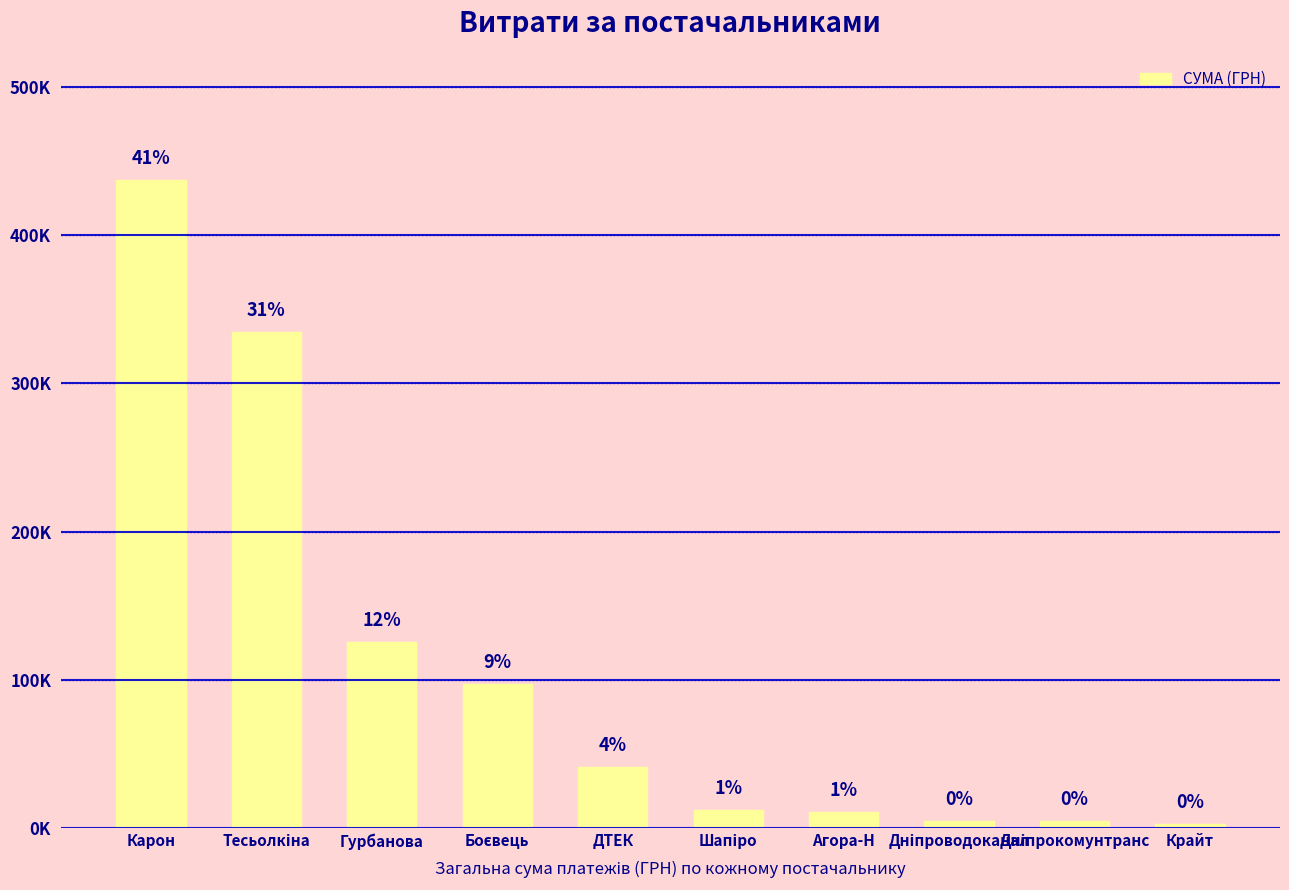

True or false: the data shows 195102.8 at Гурбанова.

False